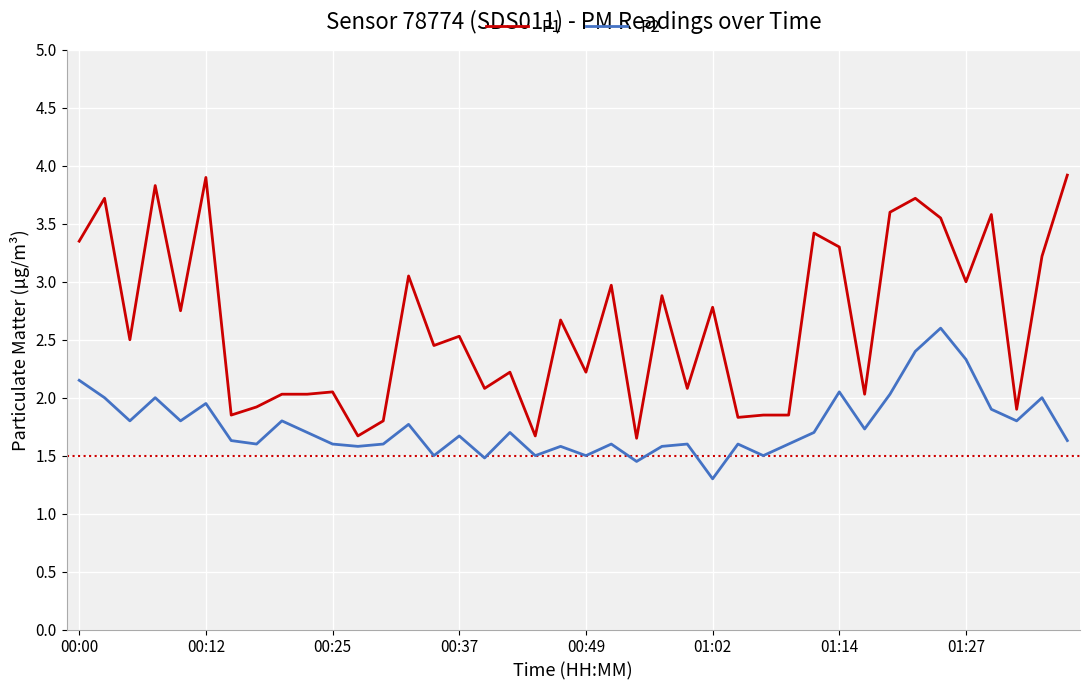

In P2, how many points are higher than both neighbors (excluding endpoints)?

13